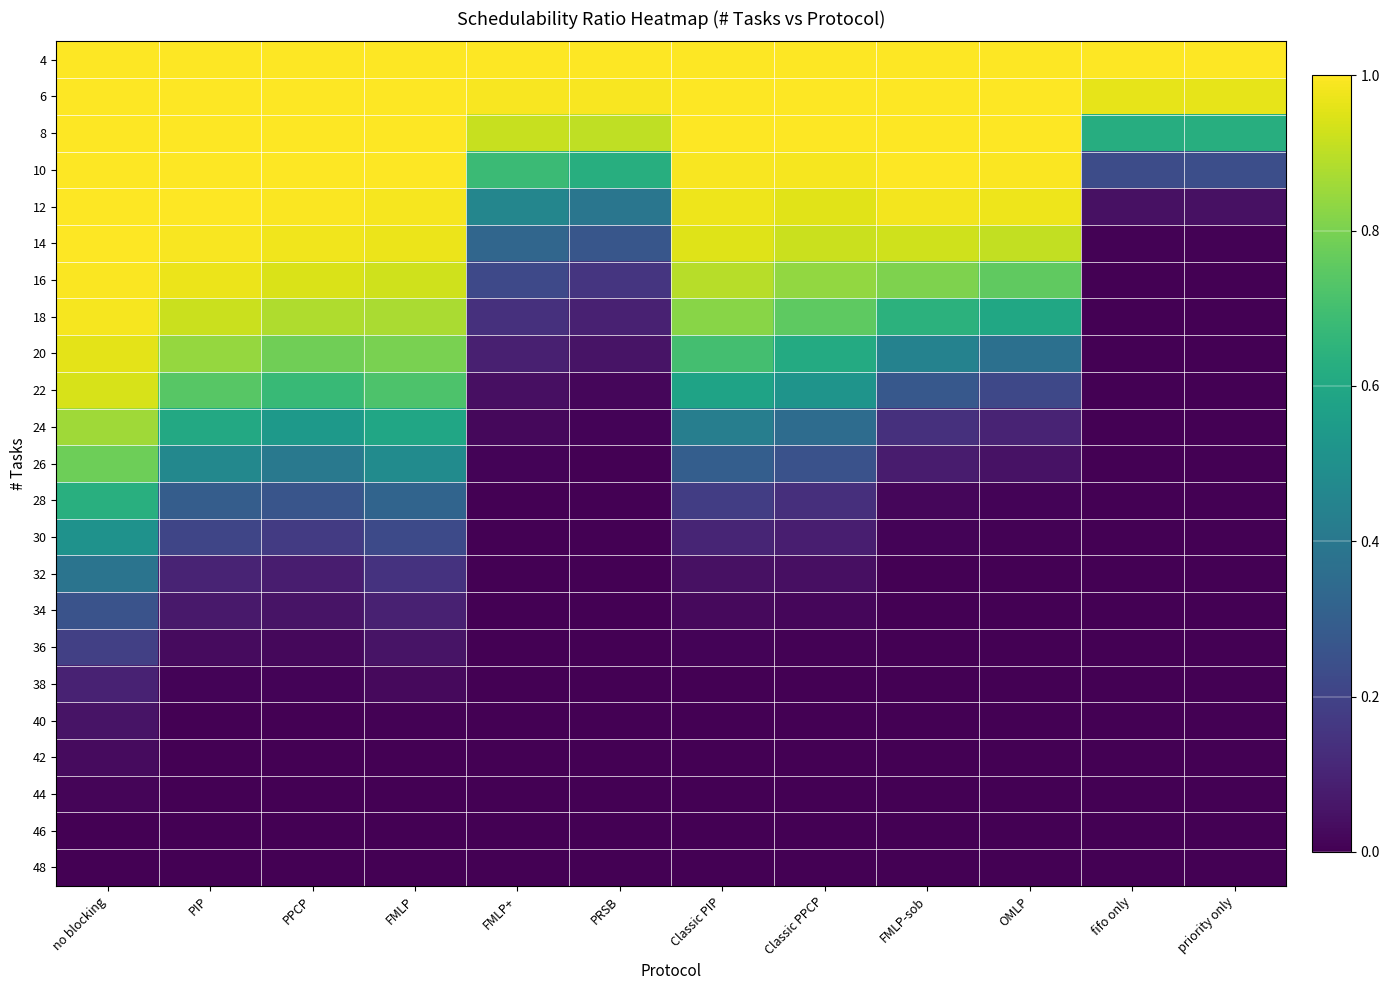

Reading left to right, transcribe all the data shown in this chart.

4: no blocking=1.0	PIP=1.0	PPCP=1.0	FMLP=1.0	FMLP+=1.0	PRSB=1.0	Classic PIP=1.0	Classic PPCP=1.0	FMLP-sob=1.0	OMLP=1.0	fifo only=1.0	priority only=1.0
6: no blocking=1.0	PIP=1.0	PPCP=1.0	FMLP=1.0	FMLP+=1.0	PRSB=1.0	Classic PIP=1.0	Classic PPCP=1.0	FMLP-sob=1.0	OMLP=1.0	fifo only=1.0	priority only=1.0
8: no blocking=1.0	PIP=1.0	PPCP=1.0	FMLP=1.0	FMLP+=0.9	PRSB=0.9	Classic PIP=1.0	Classic PPCP=1.0	FMLP-sob=1.0	OMLP=1.0	fifo only=0.6	priority only=0.6
10: no blocking=1.0	PIP=1.0	PPCP=1.0	FMLP=1.0	FMLP+=0.7	PRSB=0.6	Classic PIP=1.0	Classic PPCP=1.0	FMLP-sob=1.0	OMLP=1.0	fifo only=0.2	priority only=0.2
12: no blocking=1.0	PIP=1.0	PPCP=1.0	FMLP=1.0	FMLP+=0.5	PRSB=0.4	Classic PIP=1.0	Classic PPCP=1.0	FMLP-sob=1.0	OMLP=1.0	fifo only=0.0	priority only=0.0
14: no blocking=1.0	PIP=1.0	PPCP=1.0	FMLP=1.0	FMLP+=0.3	PRSB=0.3	Classic PIP=1.0	Classic PPCP=0.9	FMLP-sob=0.9	OMLP=0.9	fifo only=0.0	priority only=0.0
16: no blocking=1.0	PIP=1.0	PPCP=0.9	FMLP=0.9	FMLP+=0.2	PRSB=0.2	Classic PIP=0.9	Classic PPCP=0.8	FMLP-sob=0.8	OMLP=0.8	fifo only=0.0	priority only=0.0
18: no blocking=1.0	PIP=0.9	PPCP=0.9	FMLP=0.9	FMLP+=0.1	PRSB=0.1	Classic PIP=0.8	Classic PPCP=0.8	FMLP-sob=0.6	OMLP=0.6	fifo only=0.0	priority only=0.0
20: no blocking=1.0	PIP=0.8	PPCP=0.8	FMLP=0.8	FMLP+=0.1	PRSB=0.1	Classic PIP=0.7	Classic PPCP=0.6	FMLP-sob=0.4	OMLP=0.4	fifo only=0.0	priority only=0.0
22: no blocking=0.9	PIP=0.7	PPCP=0.7	FMLP=0.7	FMLP+=0.0	PRSB=0.0	Classic PIP=0.6	Classic PPCP=0.5	FMLP-sob=0.3	OMLP=0.2	fifo only=0.0	priority only=0.0
24: no blocking=0.9	PIP=0.6	PPCP=0.5	FMLP=0.6	FMLP+=0.0	PRSB=0.0	Classic PIP=0.4	Classic PPCP=0.4	FMLP-sob=0.1	OMLP=0.1	fifo only=0.0	priority only=0.0
26: no blocking=0.8	PIP=0.5	PPCP=0.4	FMLP=0.5	FMLP+=0.0	PRSB=0.0	Classic PIP=0.3	Classic PPCP=0.3	FMLP-sob=0.1	OMLP=0.1	fifo only=0.0	priority only=0.0
28: no blocking=0.6	PIP=0.3	PPCP=0.3	FMLP=0.3	FMLP+=0.0	PRSB=0.0	Classic PIP=0.2	Classic PPCP=0.1	FMLP-sob=0.0	OMLP=0.0	fifo only=0.0	priority only=0.0
30: no blocking=0.5	PIP=0.2	PPCP=0.2	FMLP=0.2	FMLP+=0.0	PRSB=0.0	Classic PIP=0.1	Classic PPCP=0.1	FMLP-sob=0.0	OMLP=0.0	fifo only=0.0	priority only=0.0
32: no blocking=0.4	PIP=0.1	PPCP=0.1	FMLP=0.1	FMLP+=0.0	PRSB=0.0	Classic PIP=0.0	Classic PPCP=0.0	FMLP-sob=0.0	OMLP=0.0	fifo only=0.0	priority only=0.0
34: no blocking=0.3	PIP=0.1	PPCP=0.1	FMLP=0.1	FMLP+=0.0	PRSB=0.0	Classic PIP=0.0	Classic PPCP=0.0	FMLP-sob=0.0	OMLP=0.0	fifo only=0.0	priority only=0.0
36: no blocking=0.2	PIP=0.0	PPCP=0.0	FMLP=0.1	FMLP+=0.0	PRSB=0.0	Classic PIP=0.0	Classic PPCP=0.0	FMLP-sob=0.0	OMLP=0.0	fifo only=0.0	priority only=0.0
38: no blocking=0.1	PIP=0.0	PPCP=0.0	FMLP=0.0	FMLP+=0.0	PRSB=0.0	Classic PIP=0.0	Classic PPCP=0.0	FMLP-sob=0.0	OMLP=0.0	fifo only=0.0	priority only=0.0
40: no blocking=0.1	PIP=0.0	PPCP=0.0	FMLP=0.0	FMLP+=0.0	PRSB=0.0	Classic PIP=0.0	Classic PPCP=0.0	FMLP-sob=0.0	OMLP=0.0	fifo only=0.0	priority only=0.0
42: no blocking=0.0	PIP=0.0	PPCP=0.0	FMLP=0.0	FMLP+=0.0	PRSB=0.0	Classic PIP=0.0	Classic PPCP=0.0	FMLP-sob=0.0	OMLP=0.0	fifo only=0.0	priority only=0.0
44: no blocking=0.0	PIP=0.0	PPCP=0.0	FMLP=0.0	FMLP+=0.0	PRSB=0.0	Classic PIP=0.0	Classic PPCP=0.0	FMLP-sob=0.0	OMLP=0.0	fifo only=0.0	priority only=0.0
46: no blocking=0.0	PIP=0.0	PPCP=0.0	FMLP=0.0	FMLP+=0.0	PRSB=0.0	Classic PIP=0.0	Classic PPCP=0.0	FMLP-sob=0.0	OMLP=0.0	fifo only=0.0	priority only=0.0
48: no blocking=0.0	PIP=0.0	PPCP=0.0	FMLP=0.0	FMLP+=0.0	PRSB=0.0	Classic PIP=0.0	Classic PPCP=0.0	FMLP-sob=0.0	OMLP=0.0	fifo only=0.0	priority only=0.0